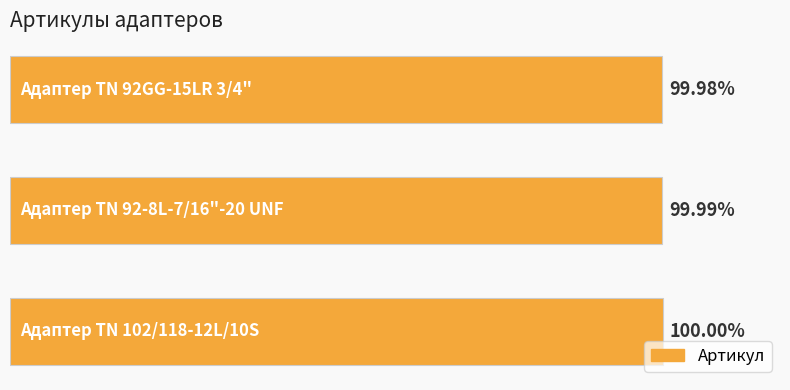

Rank the categories by value from lowest to highest.

0, 1, 2